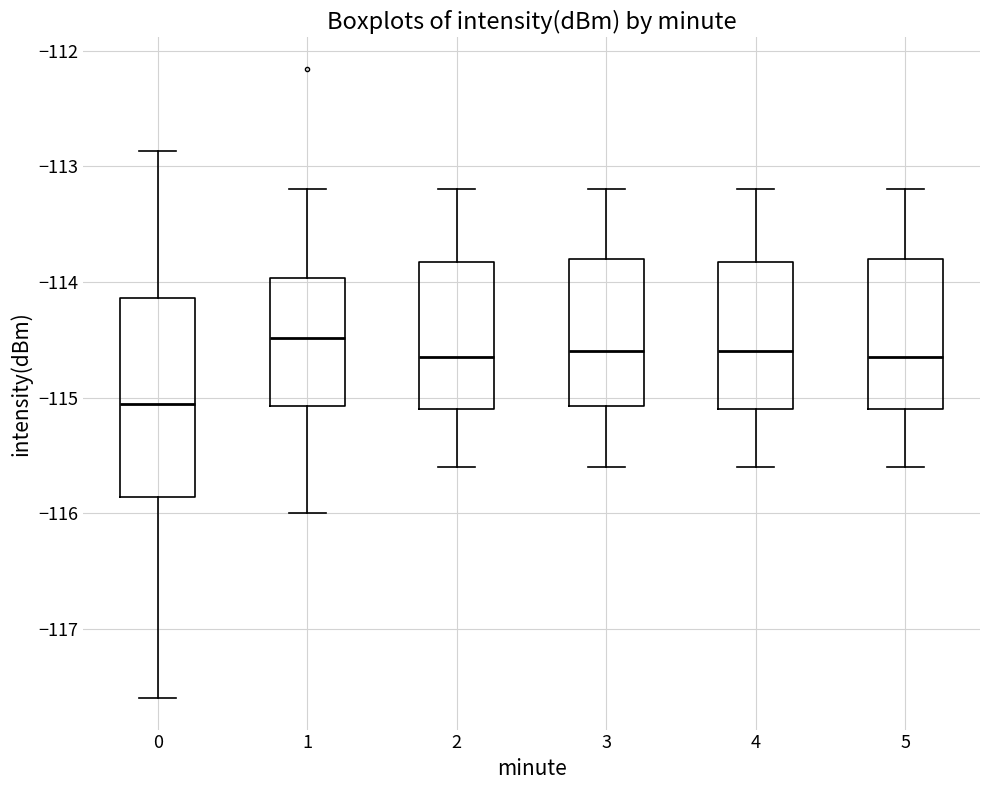

Reading left to right, read every box against the y-axis: the position of its median line, the range the box covers, and the ends of its whiskers. The values are not printed on the chart, so give them approximately, as read against the axis.

0: median -115.1, box -115.9 to -114.1, whiskers -117.6 to -112.9
1: median -114.5, box -115.1 to -114.0, whiskers -116.0 to -113.2
2: median -114.6, box -115.1 to -113.8, whiskers -115.6 to -113.2
3: median -114.6, box -115.1 to -113.8, whiskers -115.6 to -113.2
4: median -114.6, box -115.1 to -113.8, whiskers -115.6 to -113.2
5: median -114.6, box -115.1 to -113.8, whiskers -115.6 to -113.2